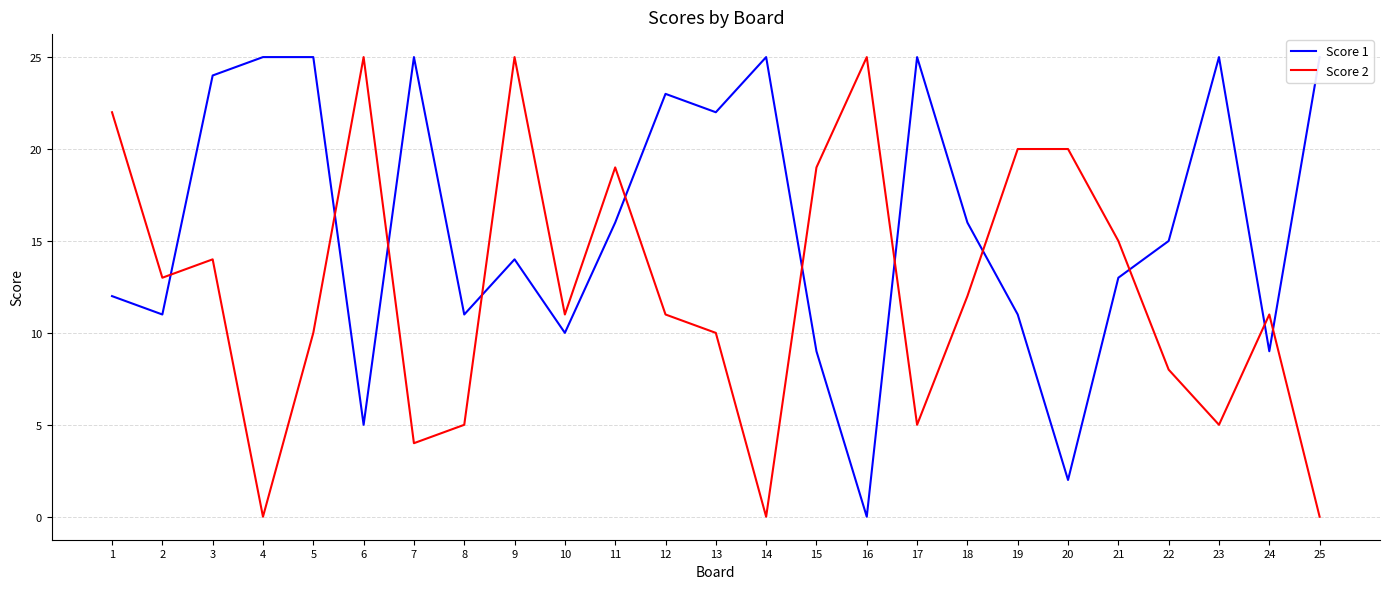

True or false: Score 1 and Score 2 intersect in this chart.

True